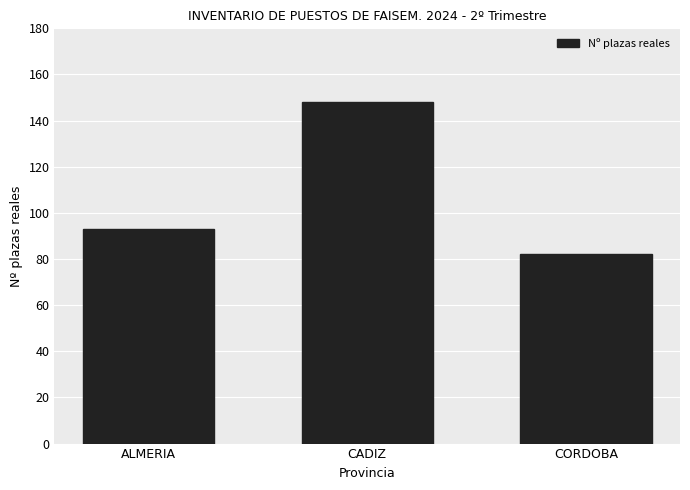

Count the values in the range 82 to 148.

3